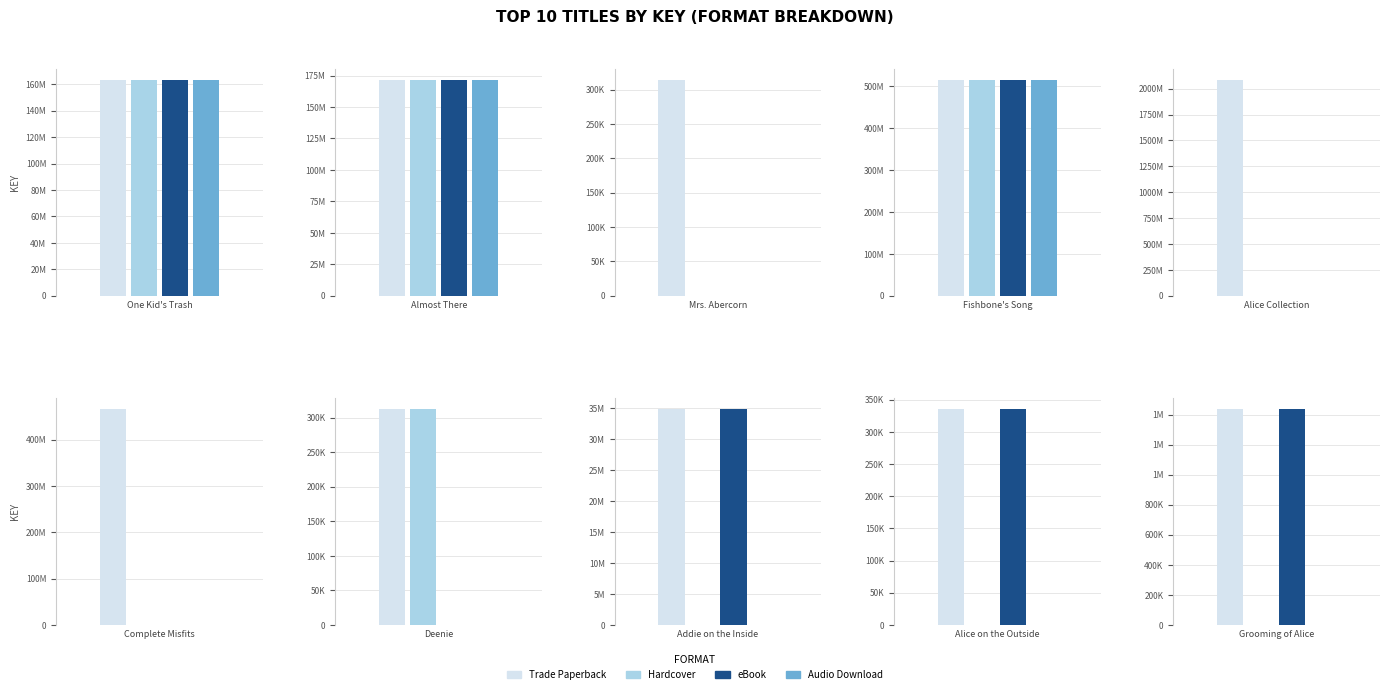

Reading right to left, extract all data points from this chart.

Trade Paperback: 1438599	335869	34911234	312731	466817148	2086675029	515141570	314339	171714871	163444995
Hardcover: 0	0	0	312731	0	0	515141570	0	171714871	163444995
eBook: 1438599	335869	34911234	0	0	0	515141570	0	171714871	163444995
Audio Download: 0	0	0	0	0	0	515141570	0	171714871	163444995